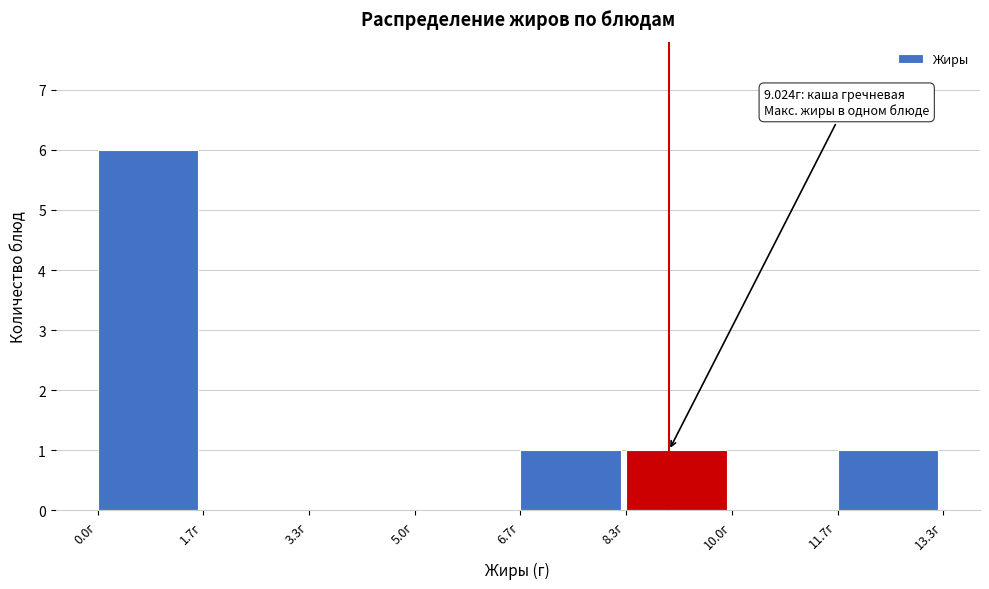

Over which range of the x-axis is the bar tallest?

0.0 to 1.6